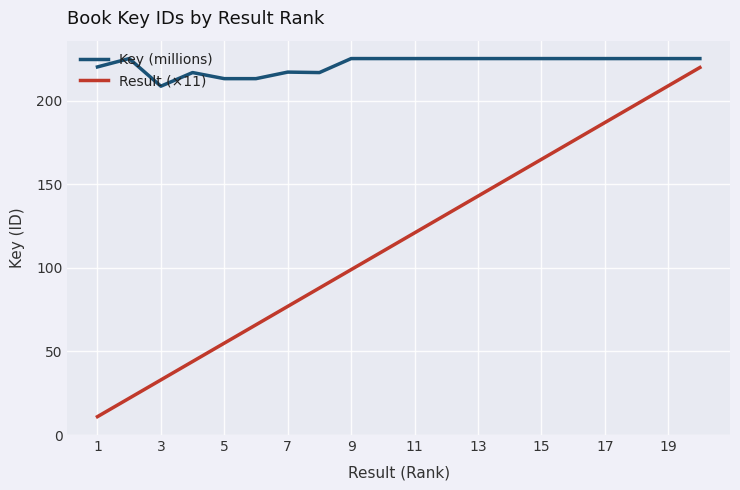

True or false: Key (millions) and Result (×11) intersect in this chart.

False